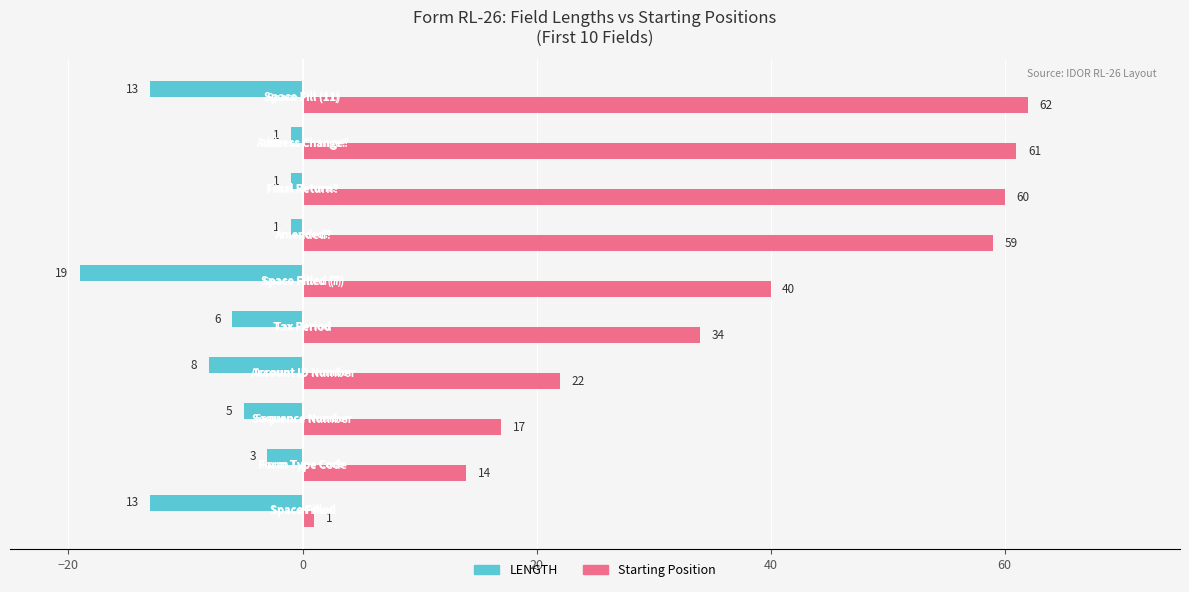

How many values in the Starting Position series are below 40?

5